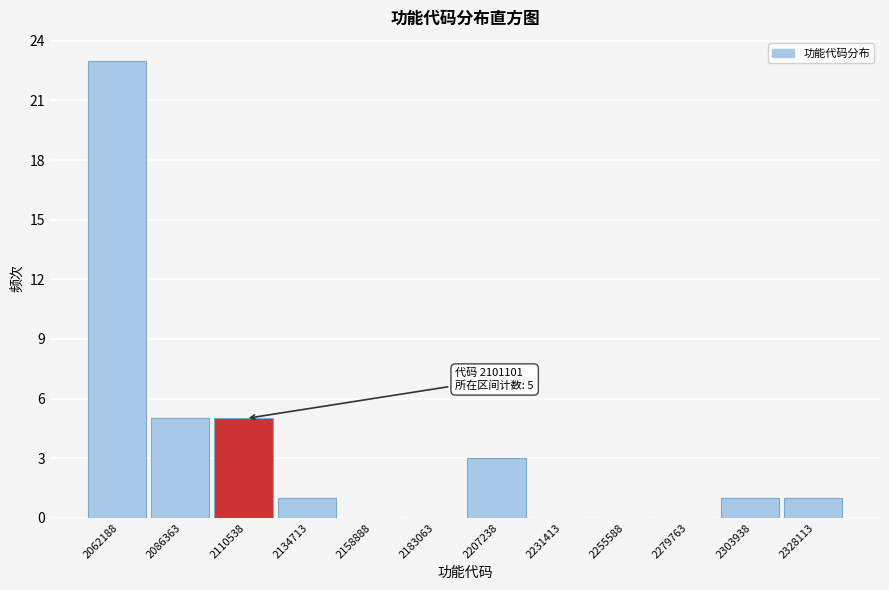

Over which range of the x-axis is the bar tallest?

2050000 to 2075000